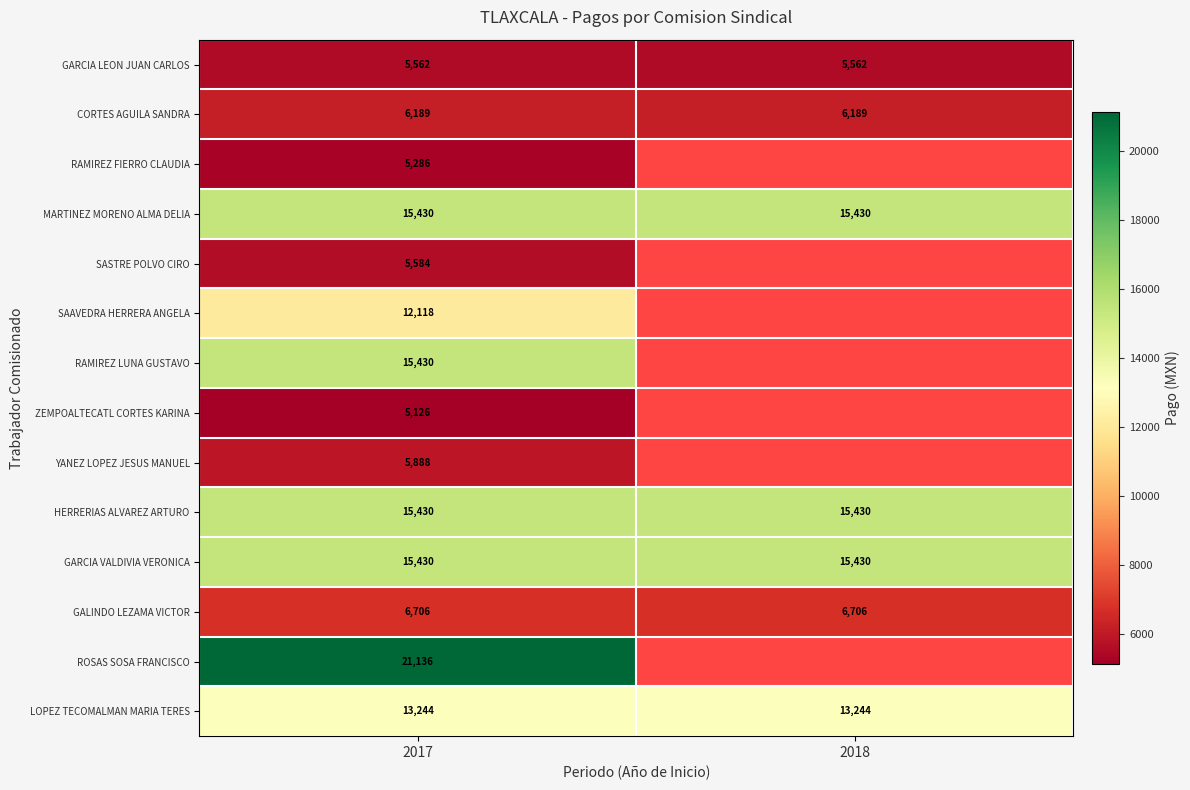

The GARCIA VALDIVIA VERONICA series shows 15430.0 at 2017. True or false?

True